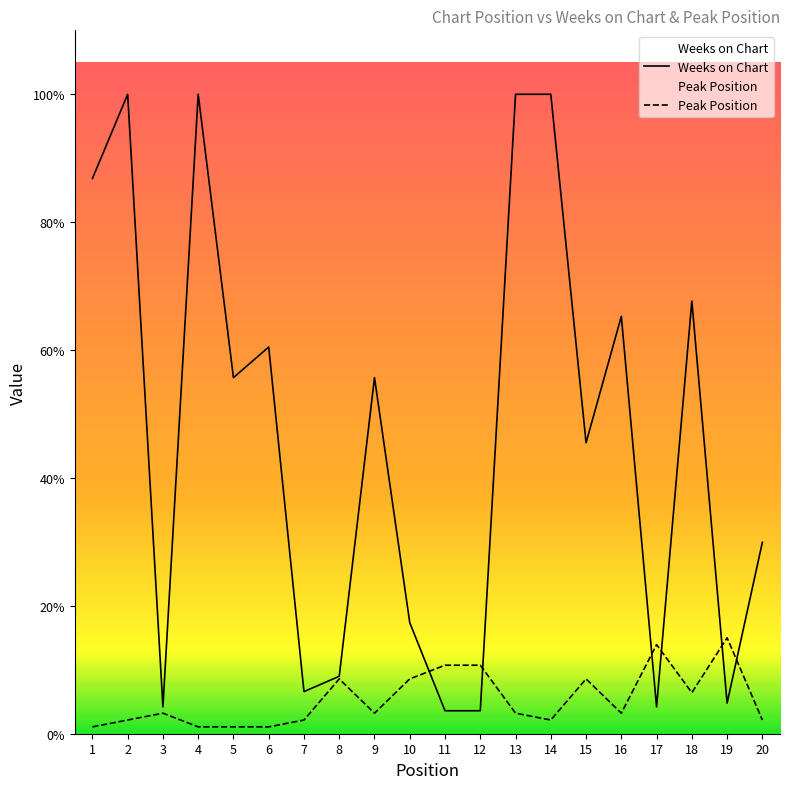

How many lines are shown in the chart?

2